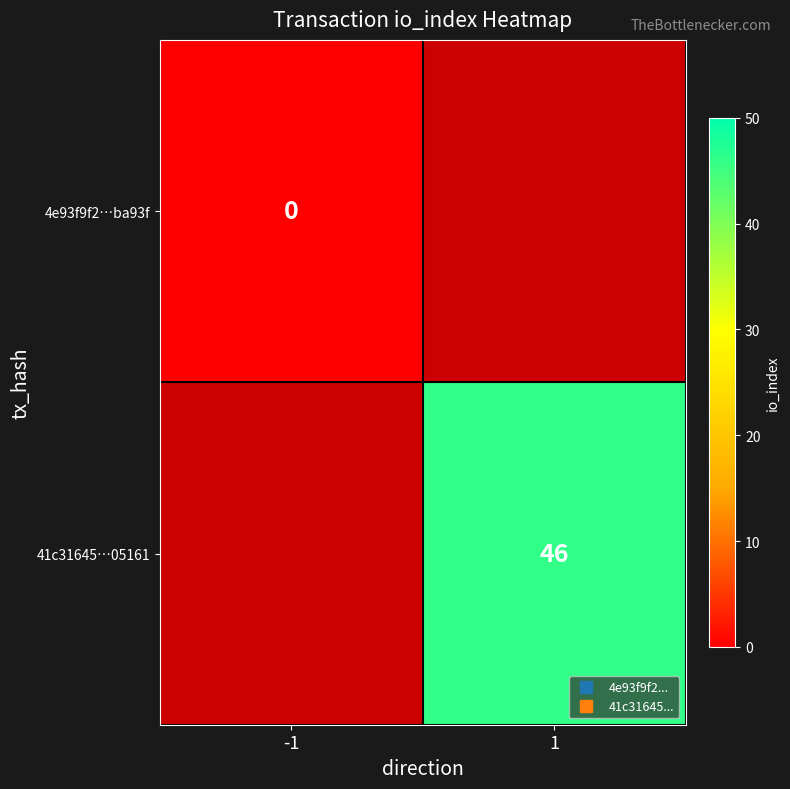

Which has a higher value, 1 or -1?

-1